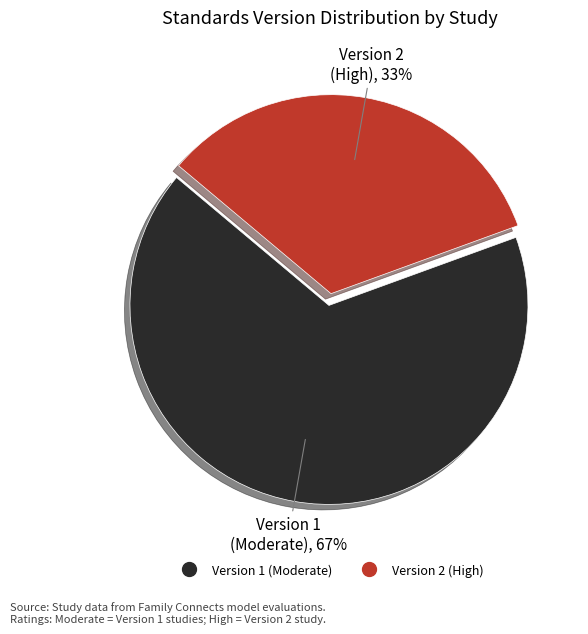

Is there any slice that represents more than half of the pie?

Yes